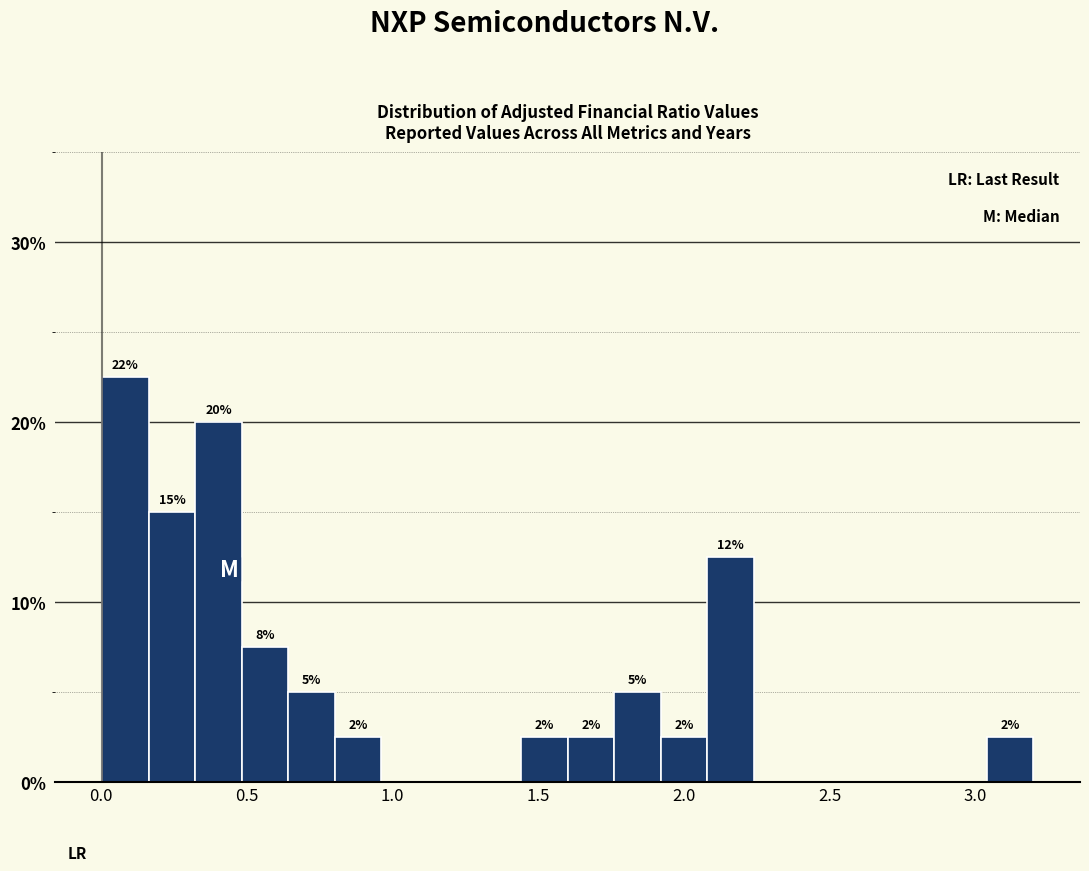

Read against the x-axis, roughly where is the centre of the tallest bar?

0.10